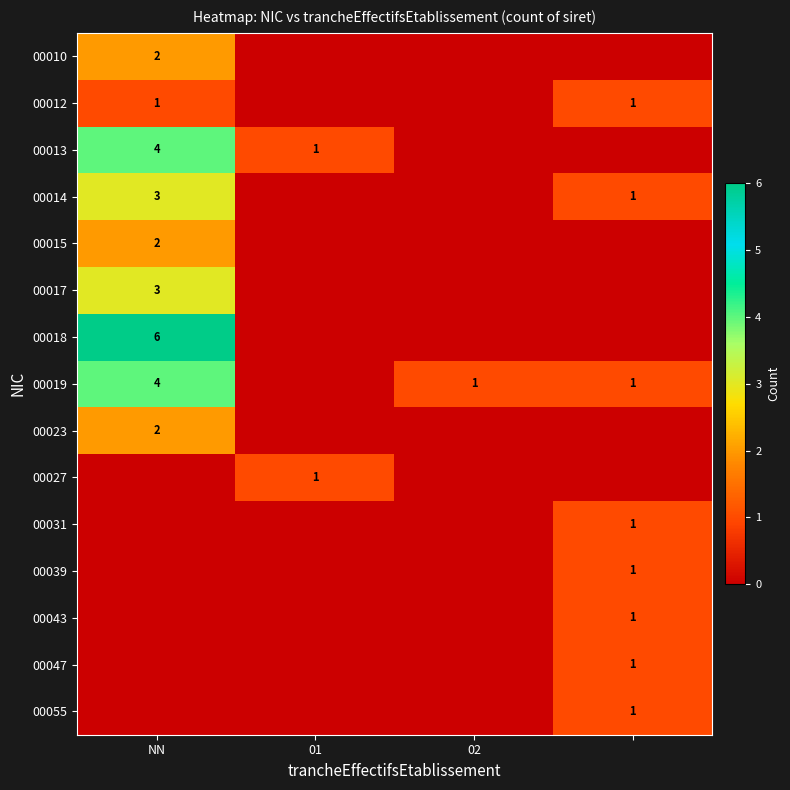

At how many categories does at least one series exceed 1?

1